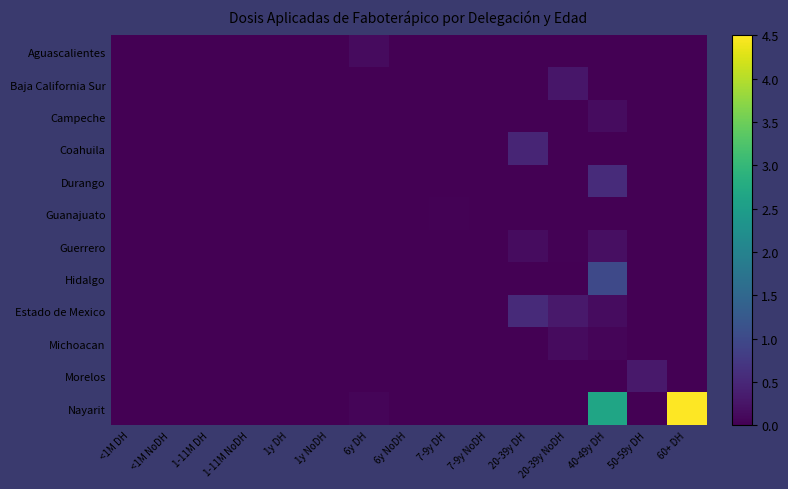

Count the number of data series in this chart.

12